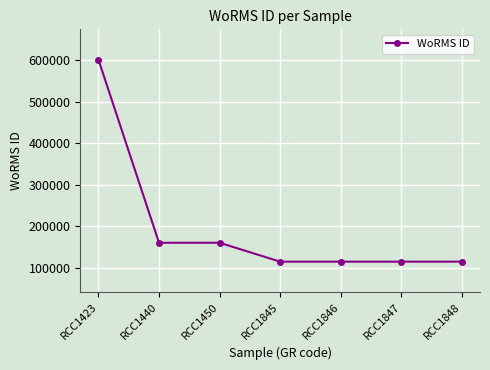

What is the maximum value shown in the chart?

601284